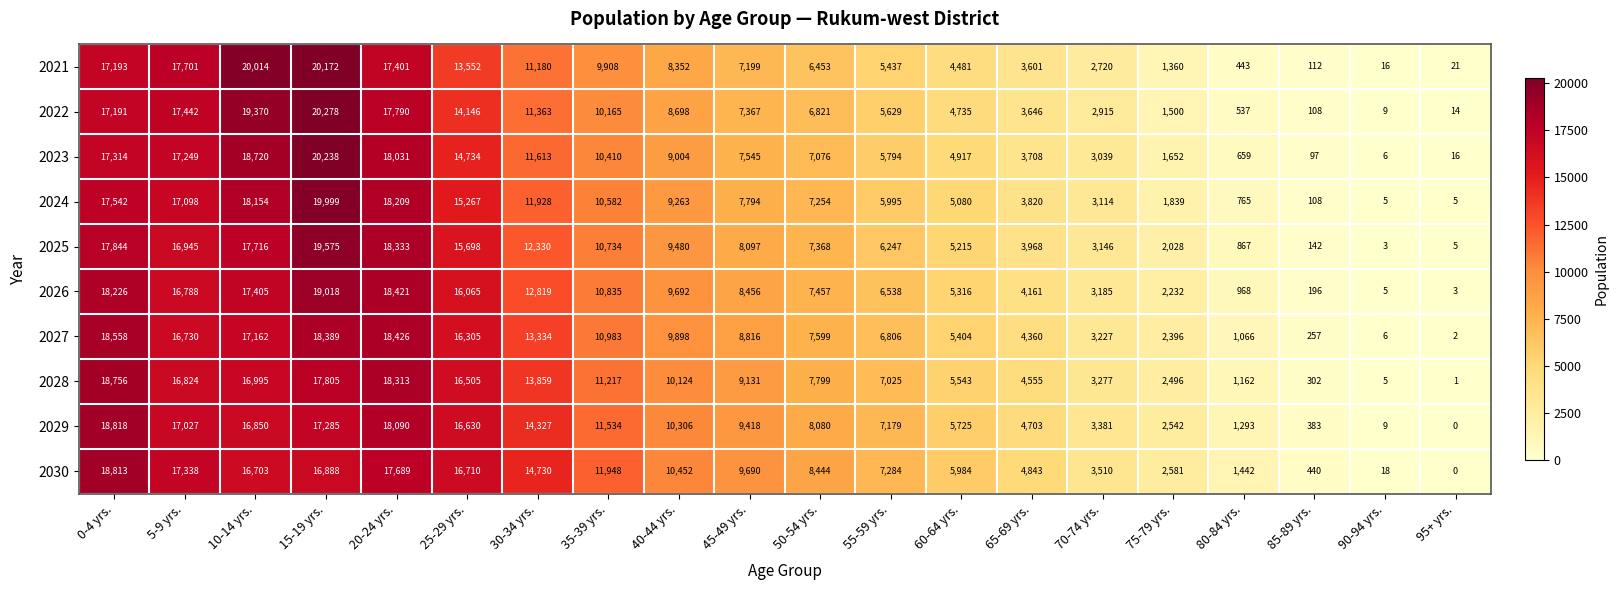

What is the lowest value of the 2022 series?

9